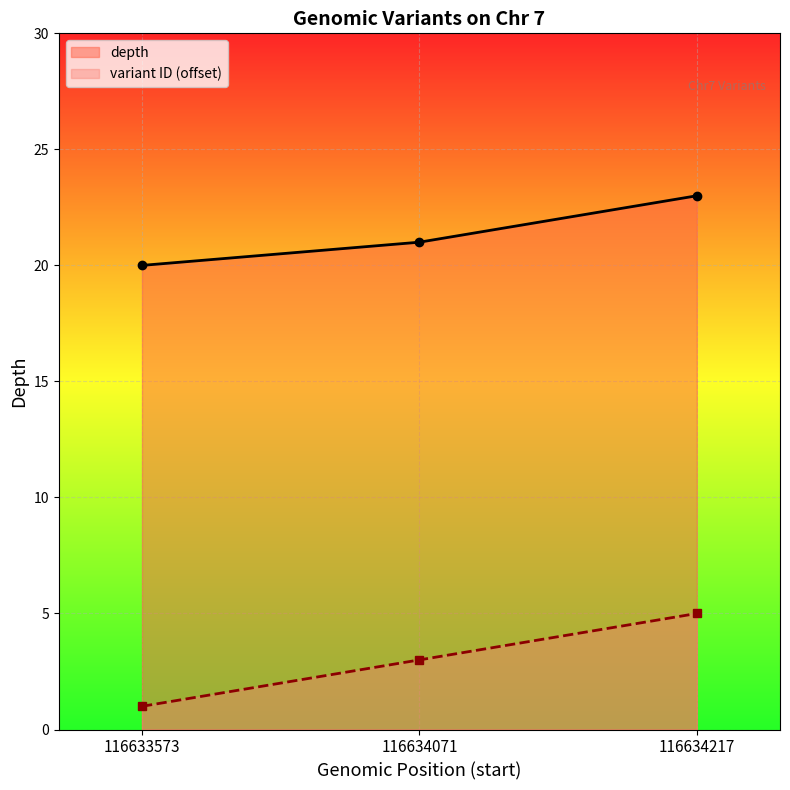

Which series has the widest spread of values?

variant ID (offset)